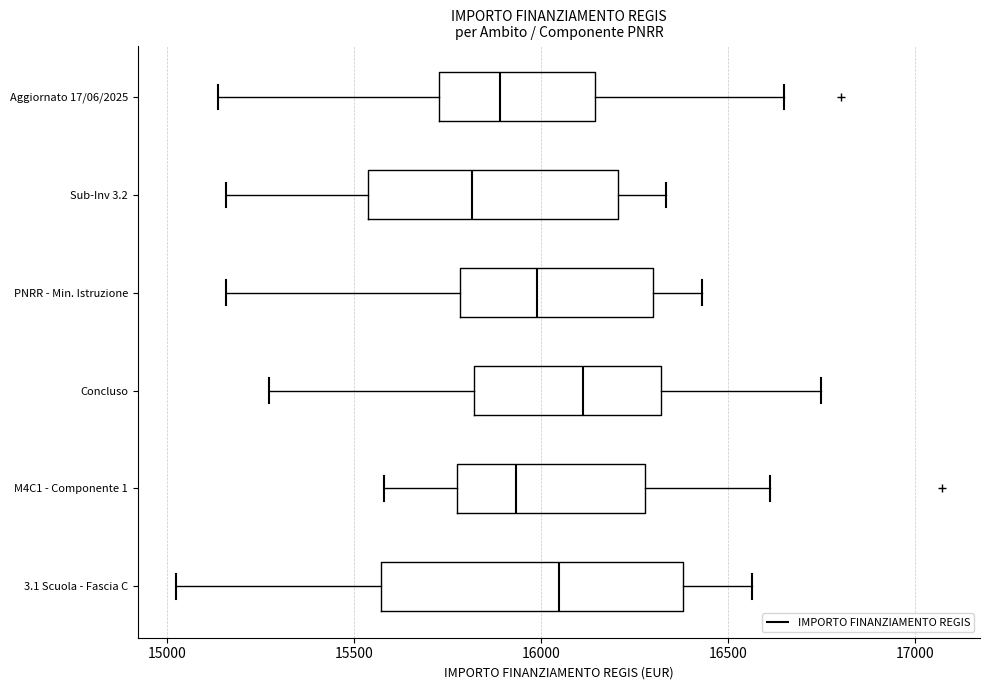

Which box has the furthest to the left median line?

Sub-Inv 3.2